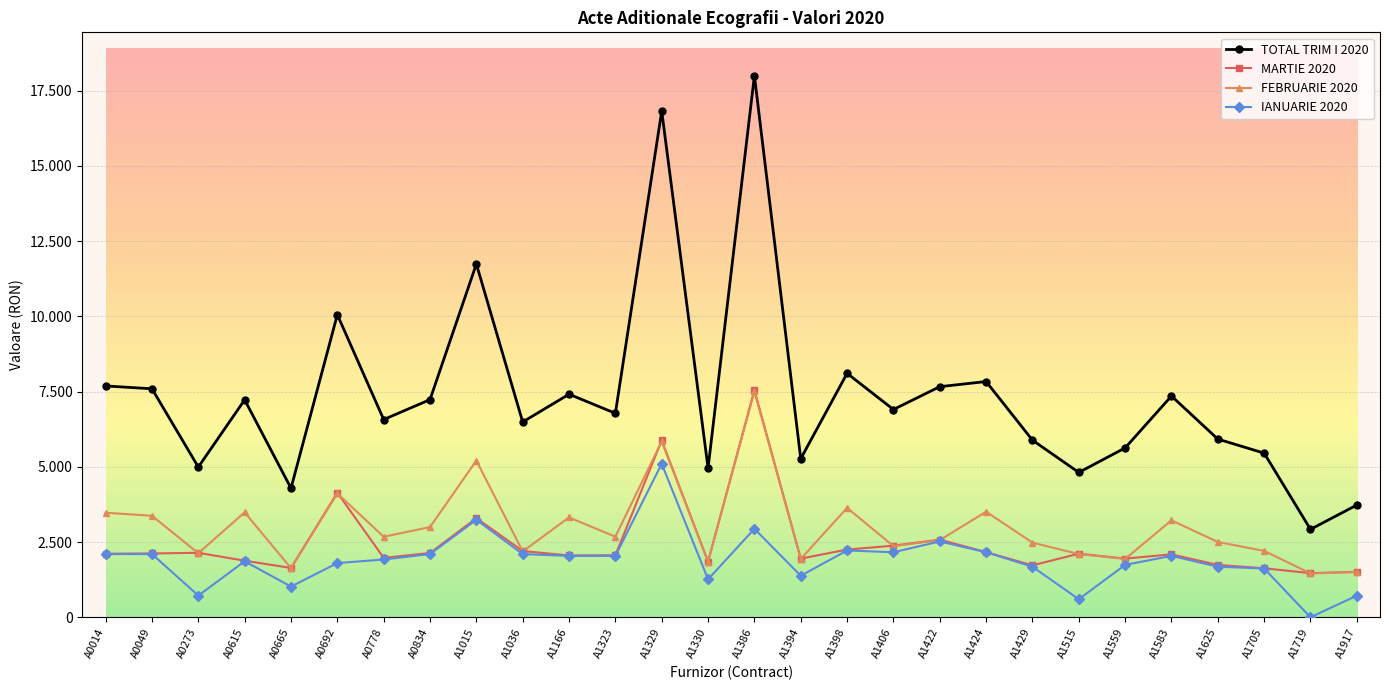

Does the chart have visible grid lines?

Yes